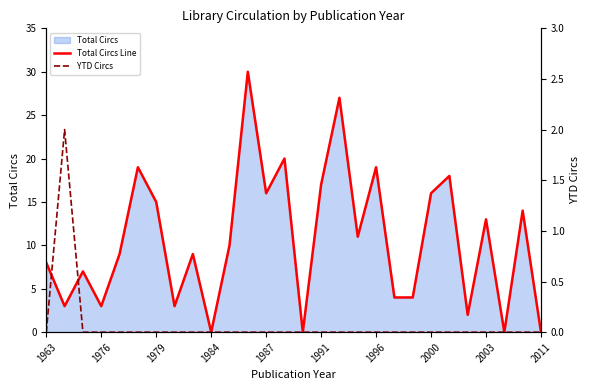

The Total Circs Line series shows 13 at 1984. True or false?

False